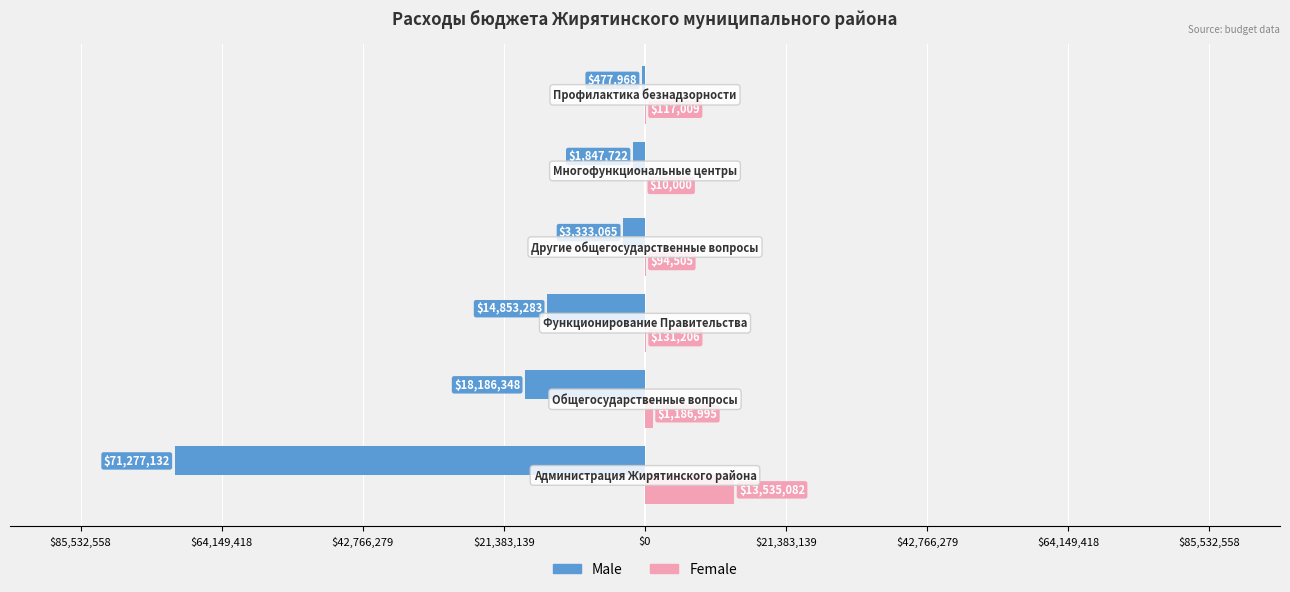

What are all the series names shown in the legend?

Male, Female